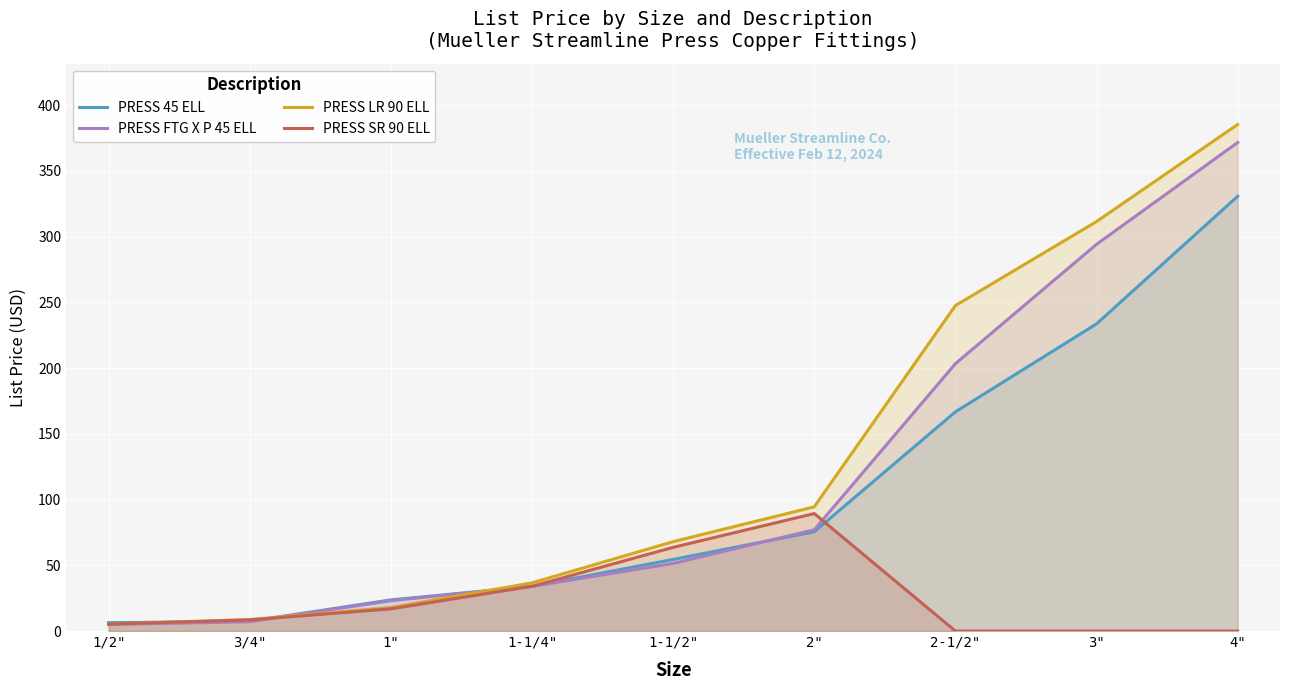

What position from the left is 2-1/2"?

7